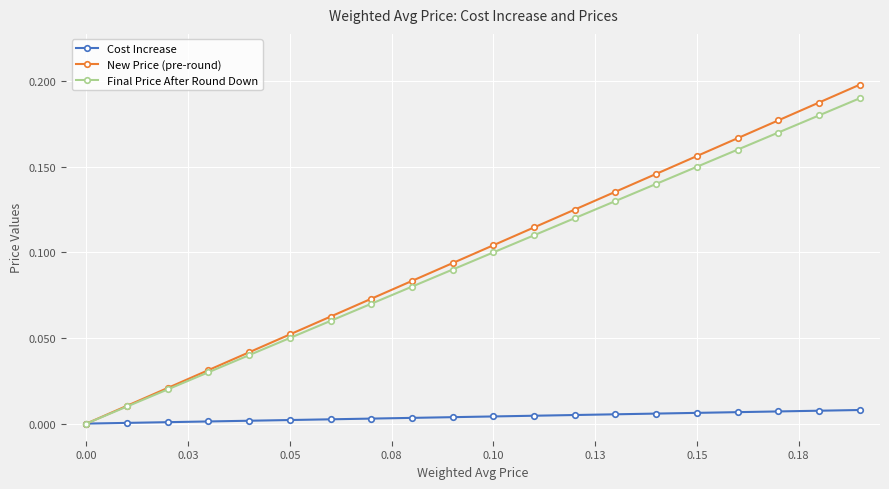

Which series has the widest spread of values?

New Price (pre-round)